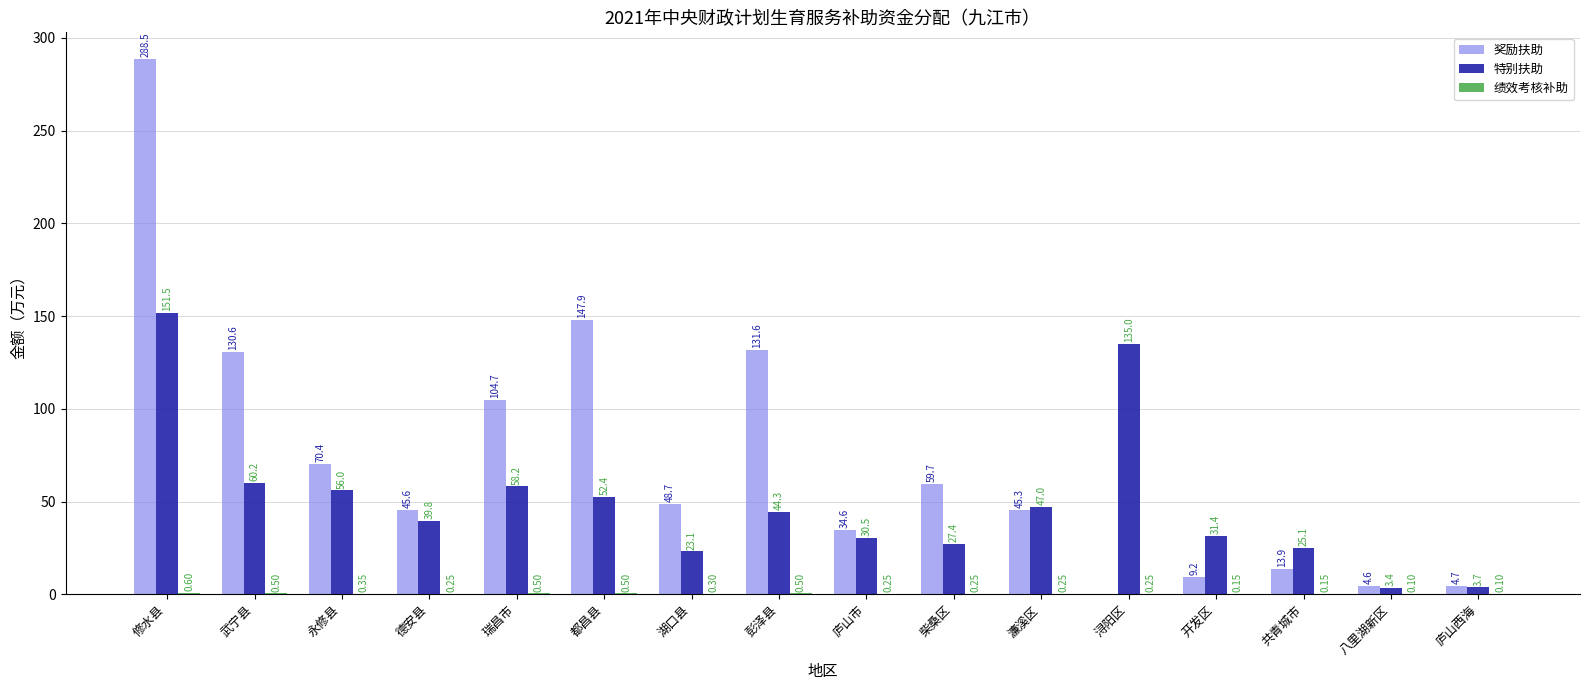

Which series changed the most between 都昌县 and 浔阳区?

奖励扶助